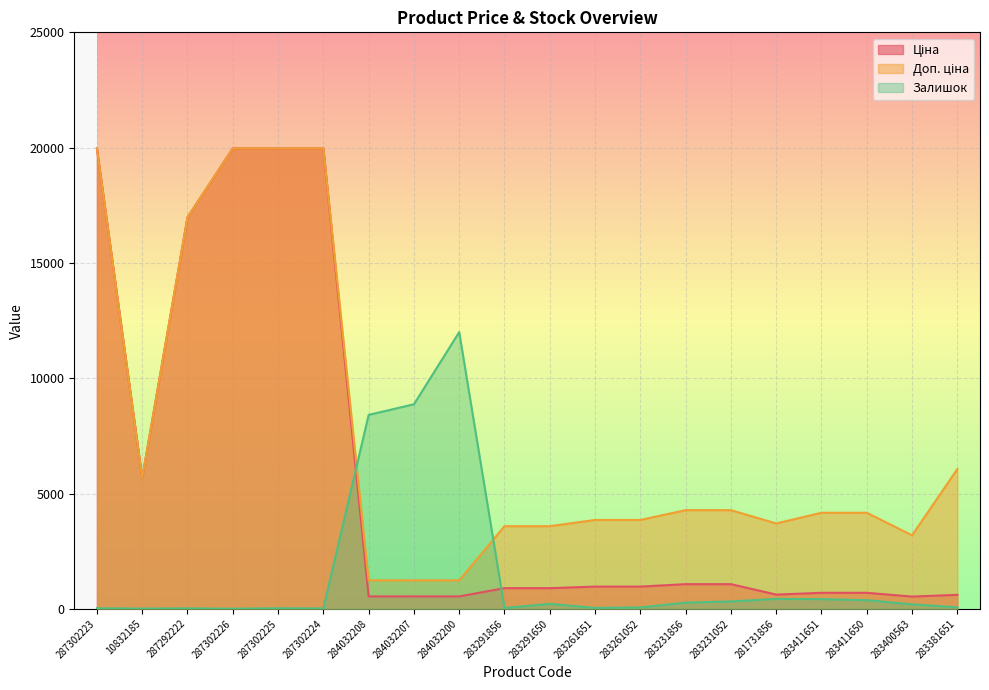

Rank the series at 283291650 from lowest to highest value.

Залишок, Ціна, Доп. ціна